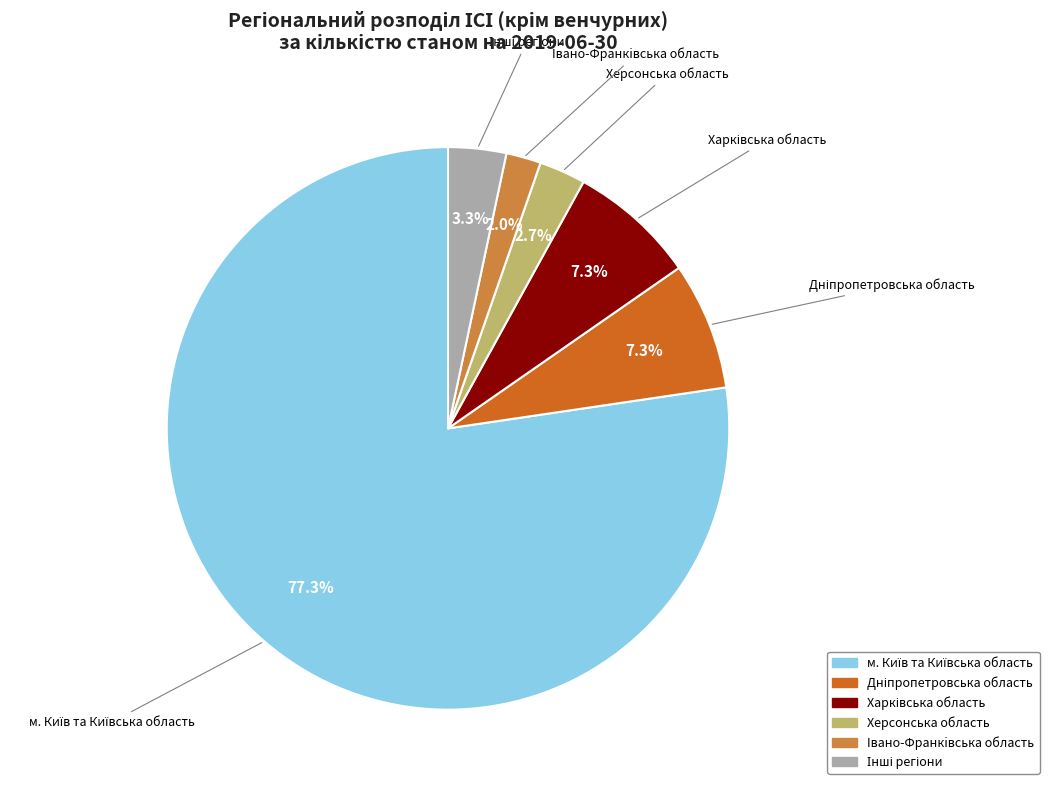

What portion of the pie excludes Iвано-Франкiвська область?

98.0%